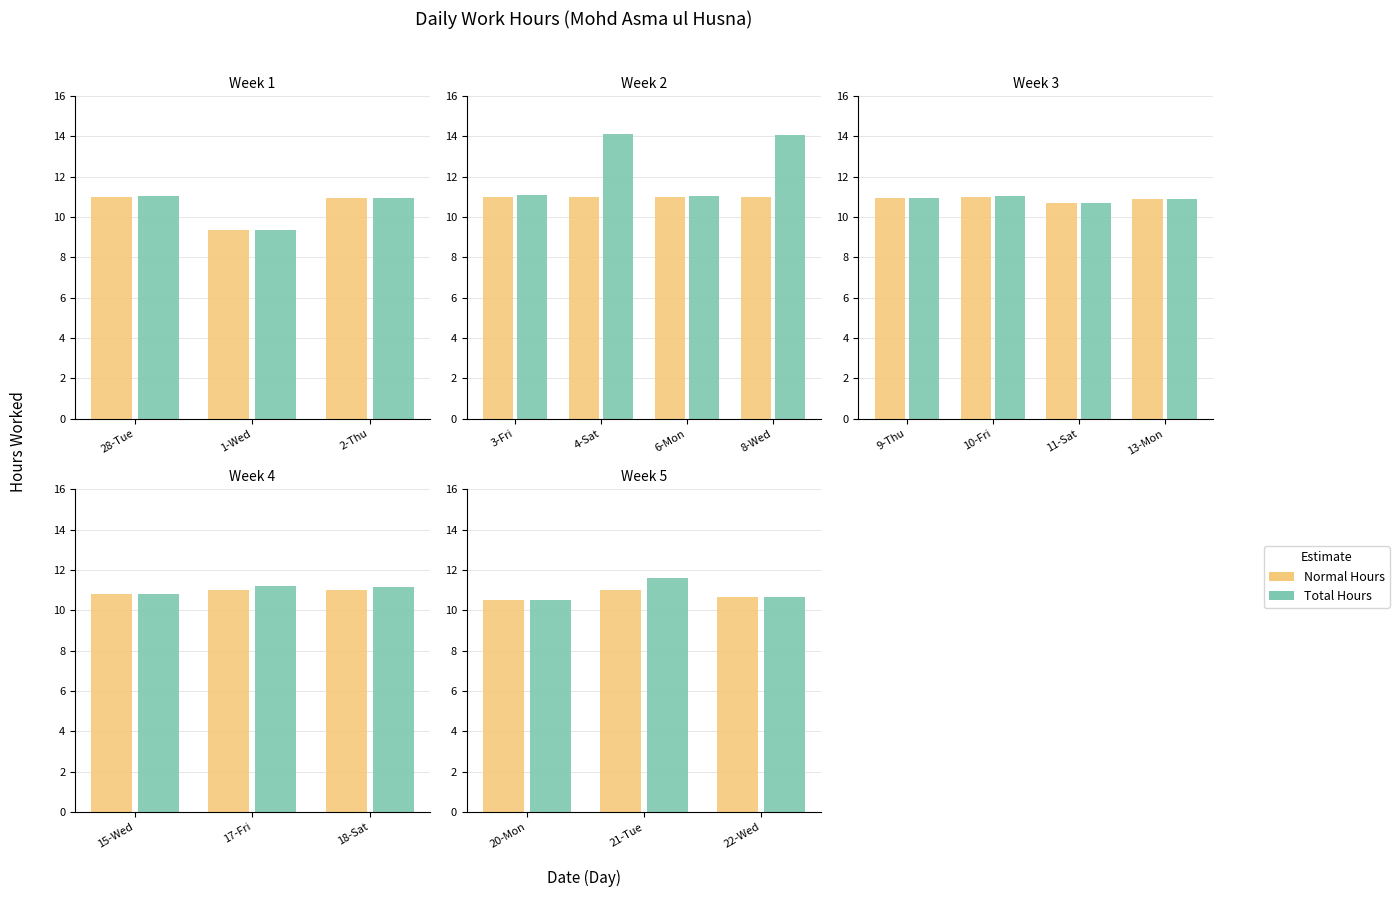

What are all the series names shown in the legend?

Normal Hours, Total Hours